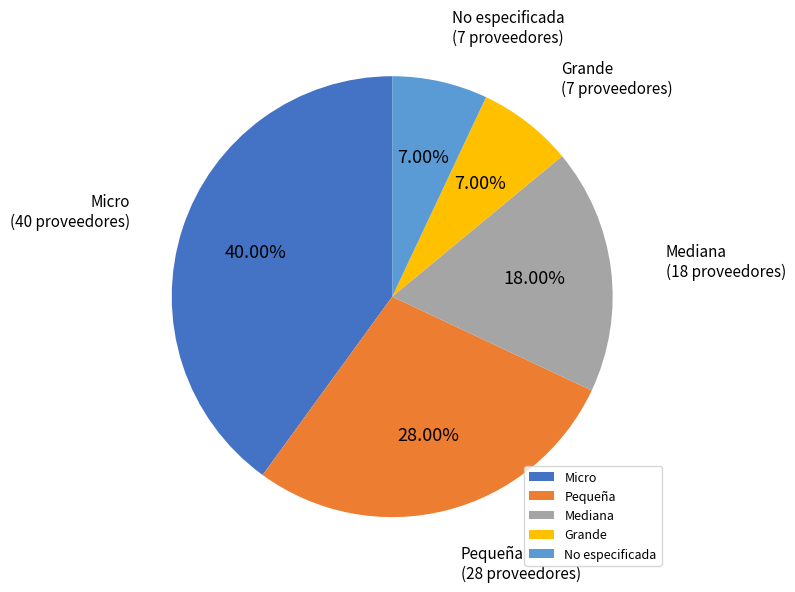

To the nearest percent, what is the combined percentage of Grande and Micro?

47%